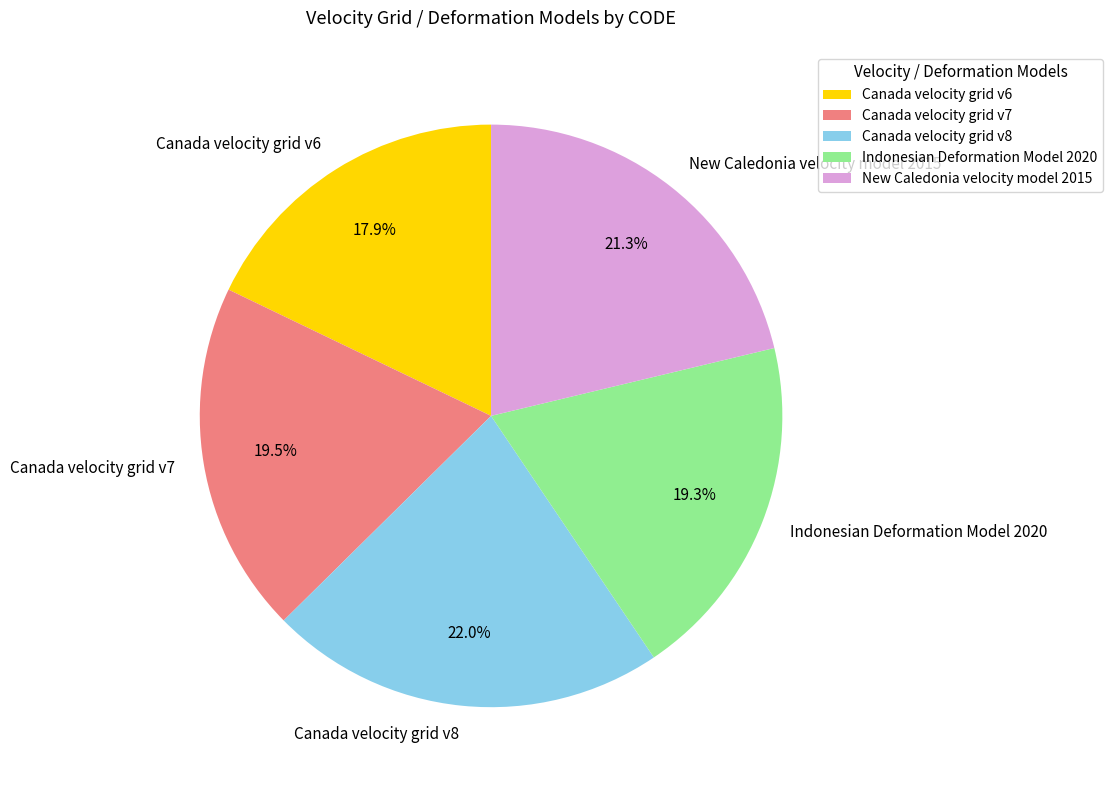

Is there a majority slice in this chart?

No